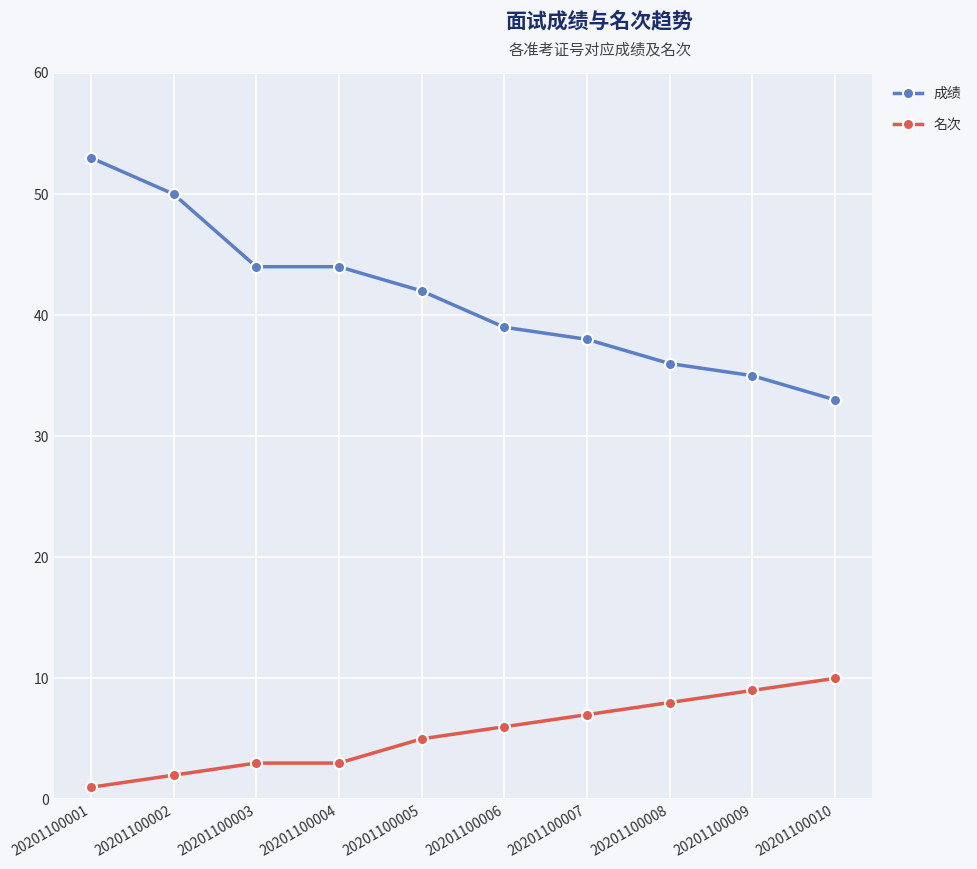

Is the value of 名次 at 20201100007 greater than the value of 成绩 at 20201100009?

No